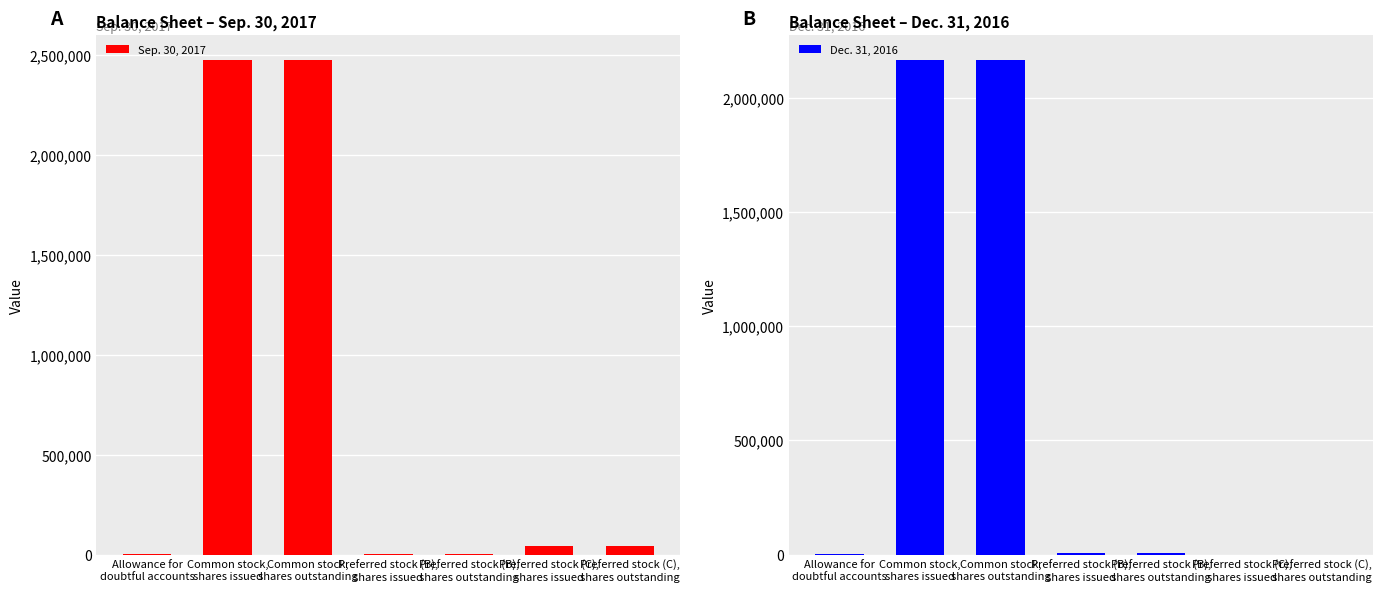

Which series has the largest range (max minus min)?

Sep. 30, 2017